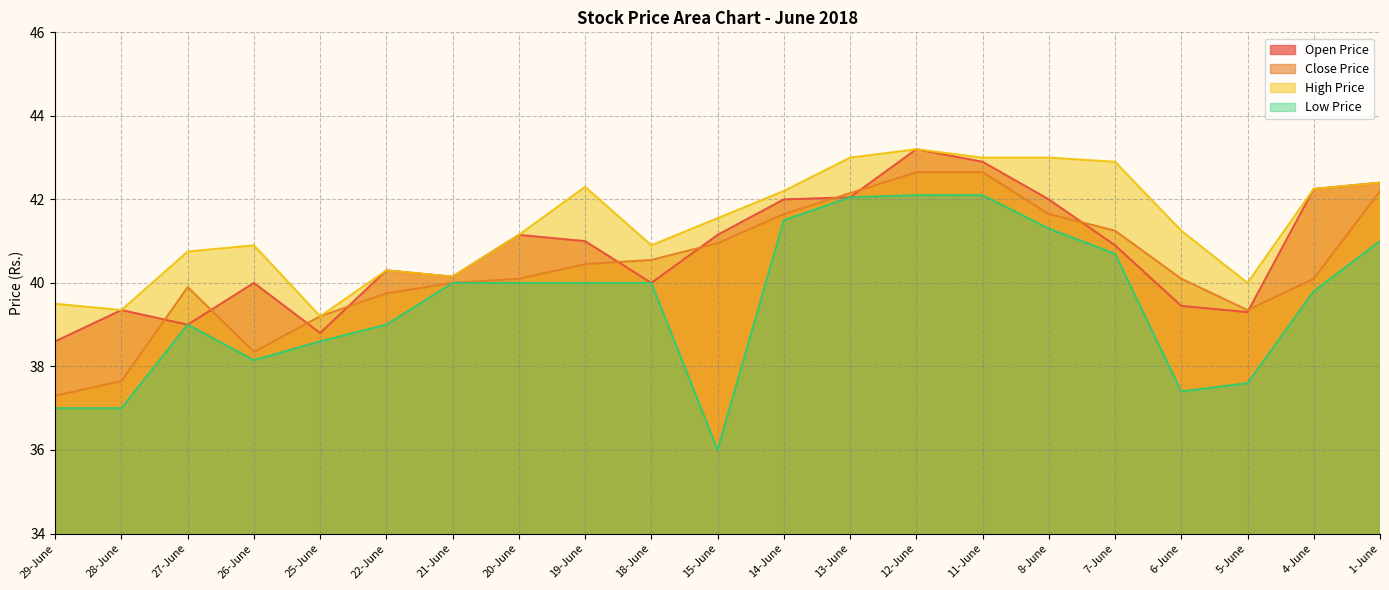

What is the minimum value shown in the chart?

36.0